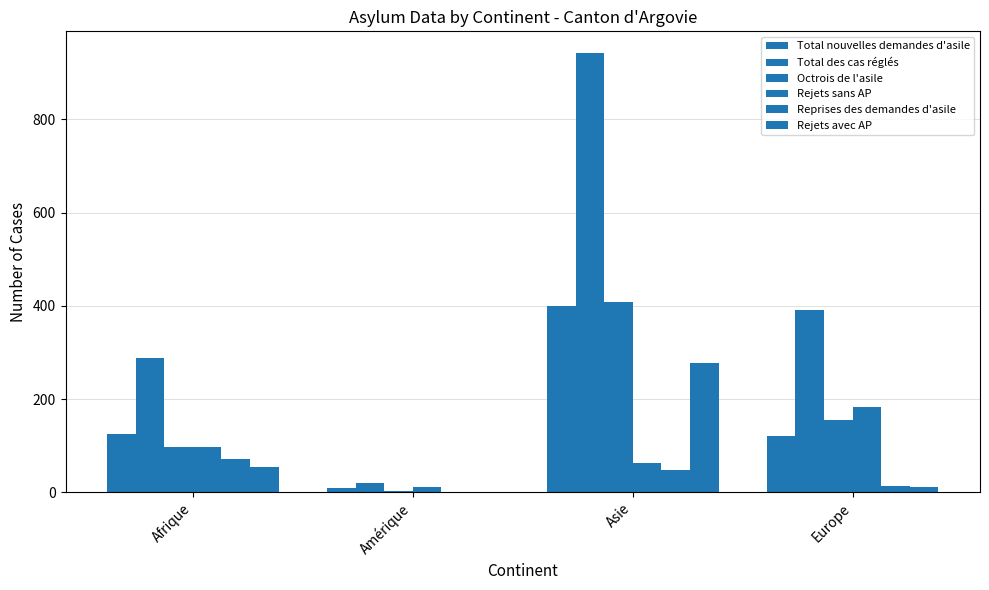

What is the label of the 2nd bar from the right?

Asie